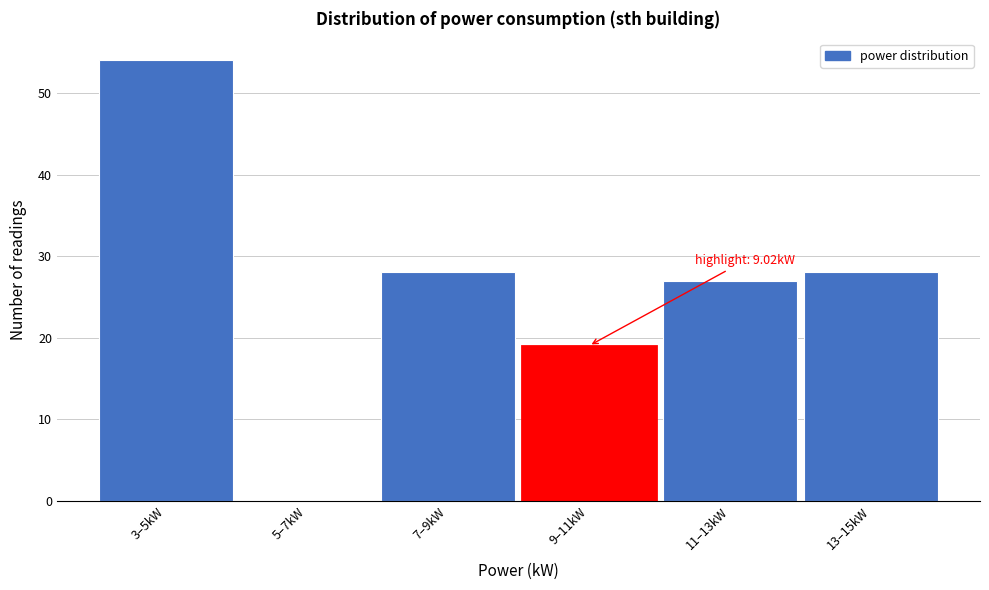

Reading left to right, list all the values displayed in this chart.

3–5kW=54	5–7kW=0	7–9kW=28	9–11kW=19	11–13kW=27	13–15kW=28